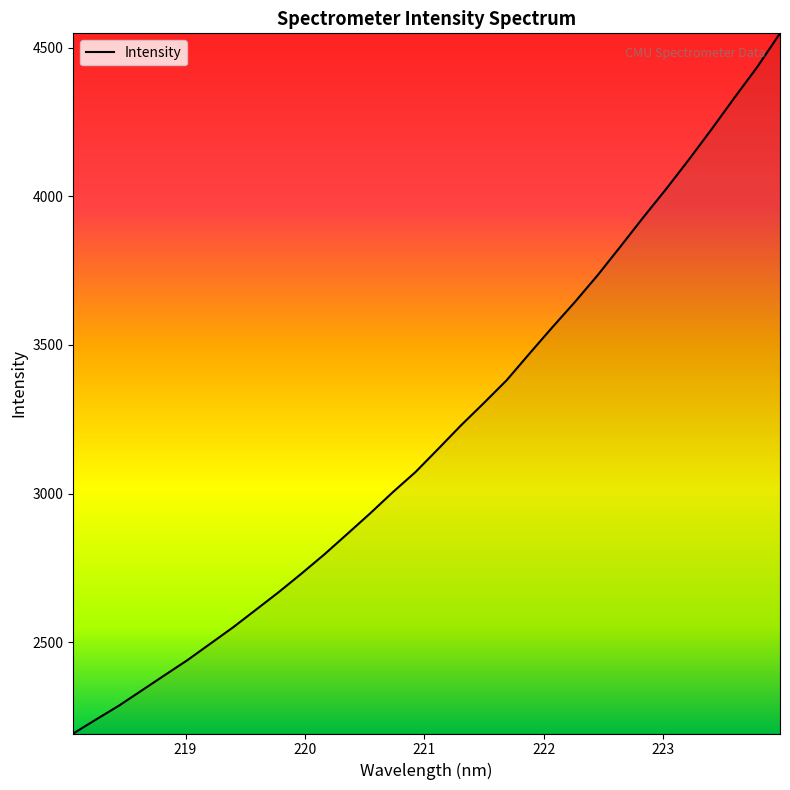

How many lines are shown in the chart?

1